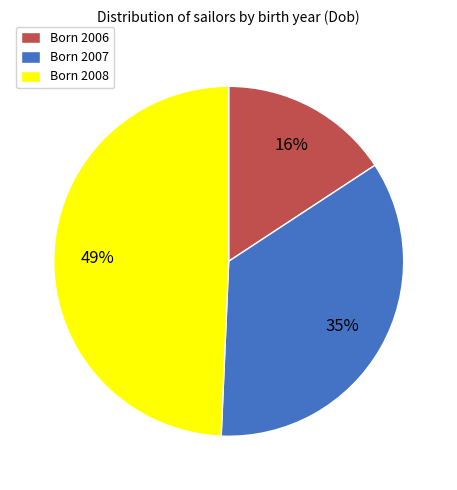

What is the smallest slice in the pie chart?

Born 2006